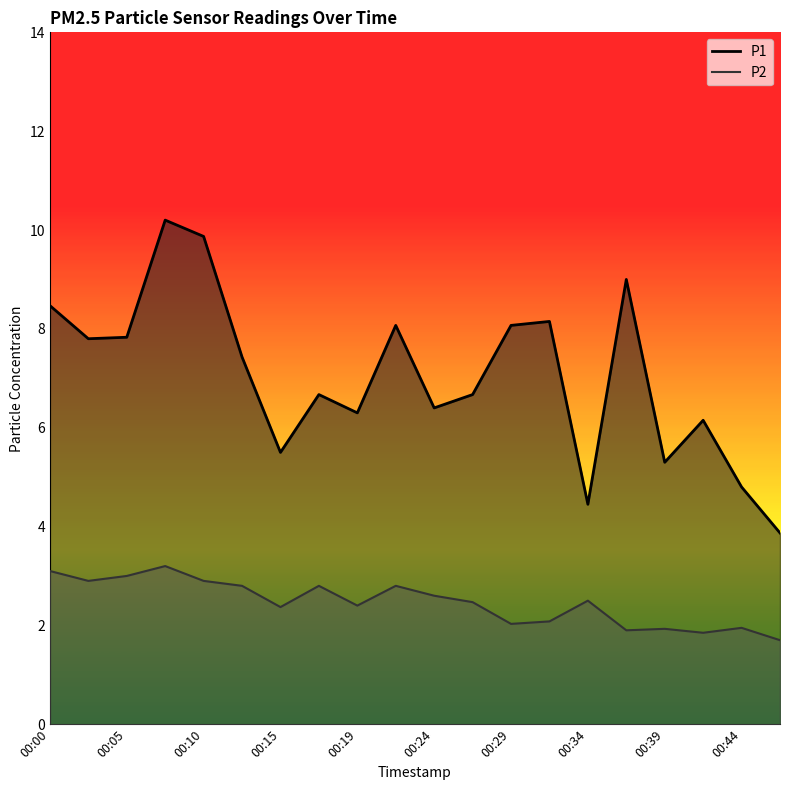

Reading left to right, list all the values displayed in this chart.

P1: 00:00=8.5	00:02=7.8	00:05=7.8	00:07=10.2	00:10=9.9	00:12=7.4	00:15=5.5	00:17=6.7	00:19=6.3	00:22=8.1	00:24=6.4	00:27=6.7	00:29=8.1	00:32=8.2	00:34=4.5	00:37=9.0	00:39=5.3	00:42=6.2	00:44=4.8	00:47=3.9
P2: 00:00=3.1	00:02=2.9	00:05=3.0	00:07=3.2	00:10=2.9	00:12=2.8	00:15=2.4	00:17=2.8	00:19=2.4	00:22=2.8	00:24=2.6	00:27=2.5	00:29=2.0	00:32=2.1	00:34=2.5	00:37=1.9	00:39=1.9	00:42=1.9	00:44=1.9	00:47=1.7